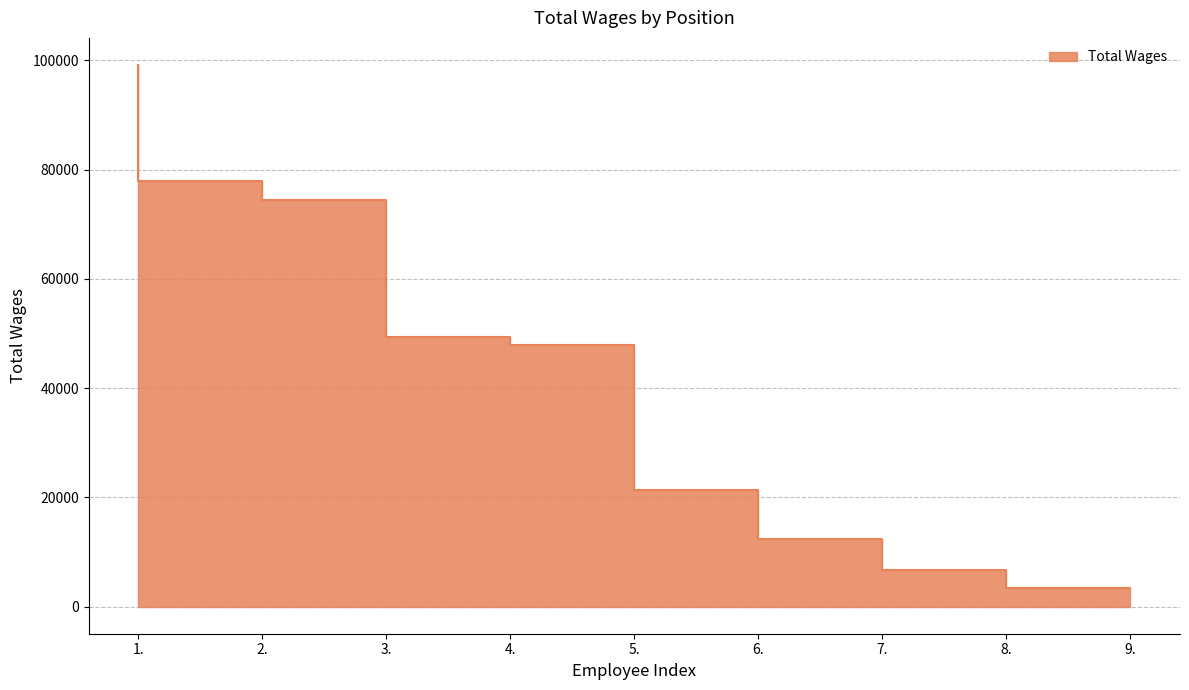

What is the smallest value displayed?

3499